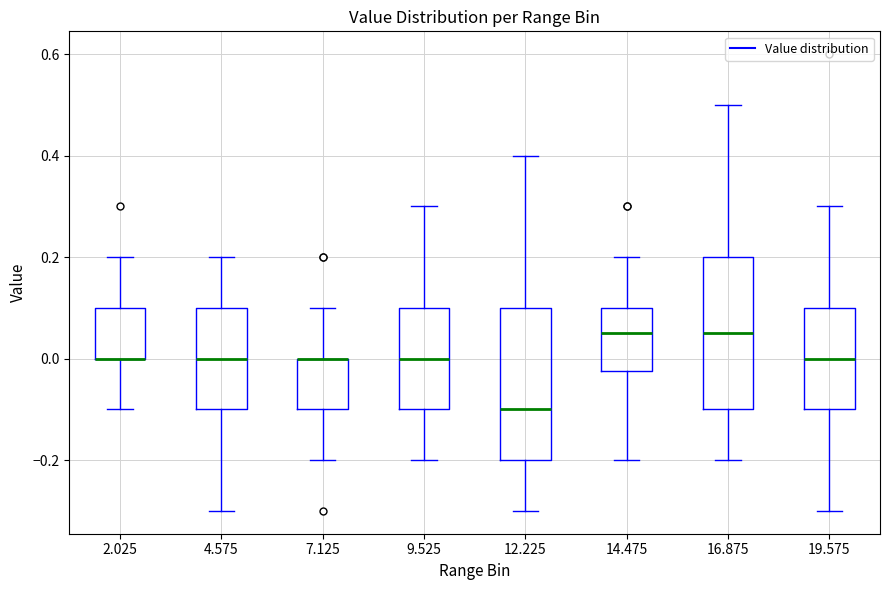

Where does the lower whisker of the box at x = 12.225 end on the y-axis? The values are not printed on the chart, so give them approximately, as read against the axis.

-0.30